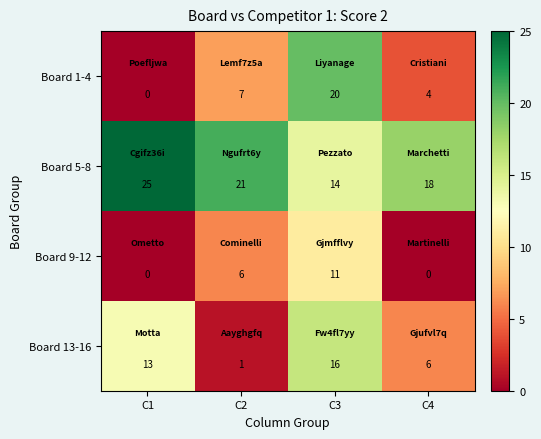

Reading left to right, list all the values displayed in this chart.

Board 1-4: C1=0	C2=7	C3=20	C4=4
Board 5-8: C1=25	C2=21	C3=14	C4=18
Board 9-12: C1=0	C2=6	C3=11	C4=0
Board 13-16: C1=13	C2=1	C3=16	C4=6